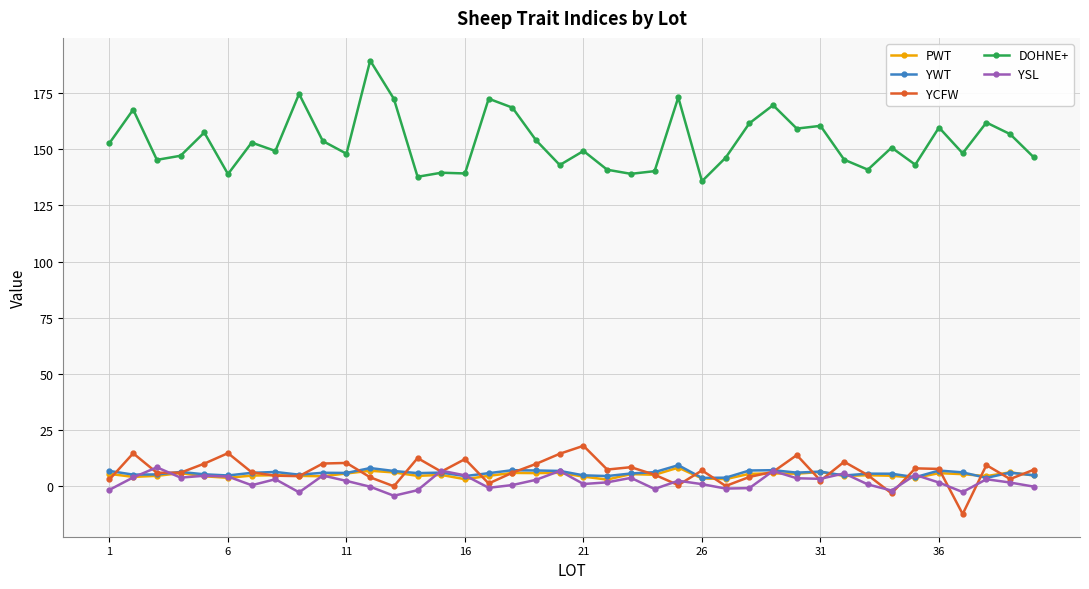

Which series has the largest range (max minus min)?

DOHNE+